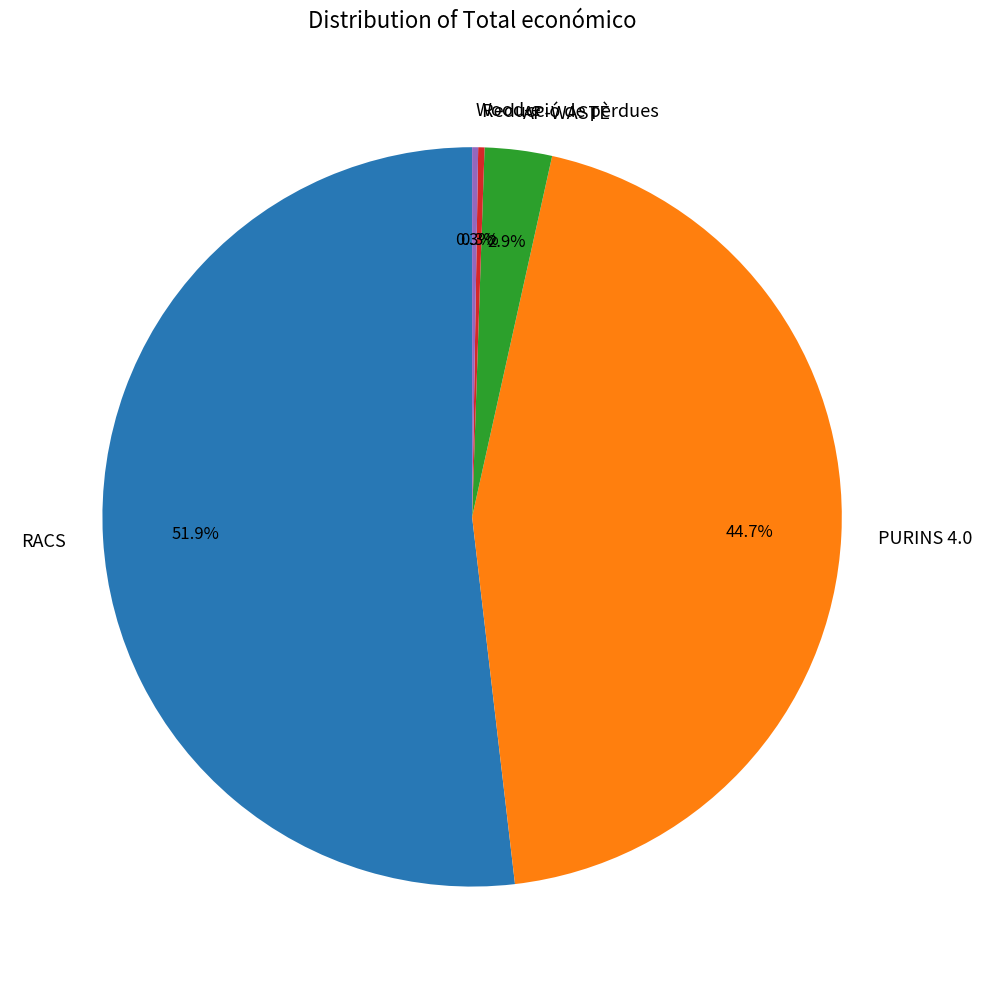

Between RACS and AP-WASTE, which is larger?

RACS